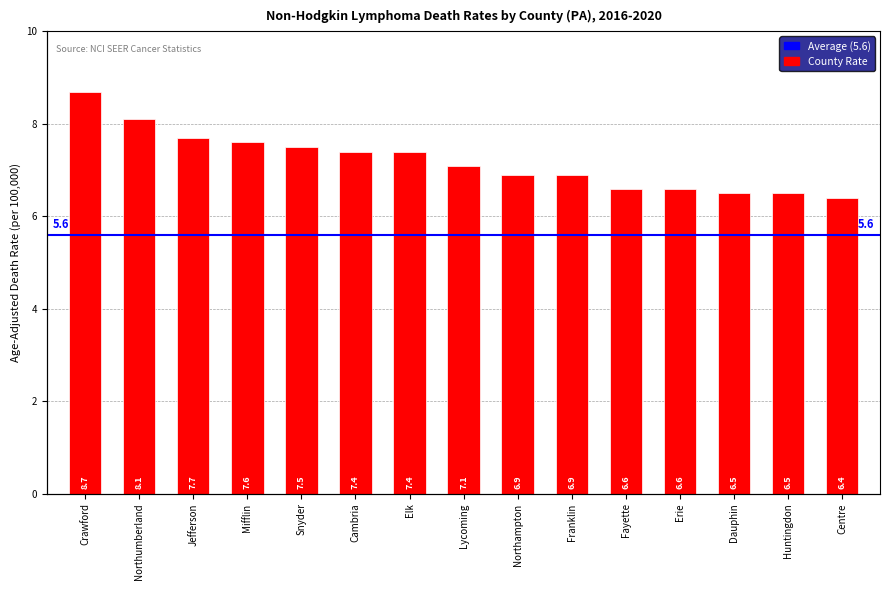

What is the smallest value displayed?

6.4